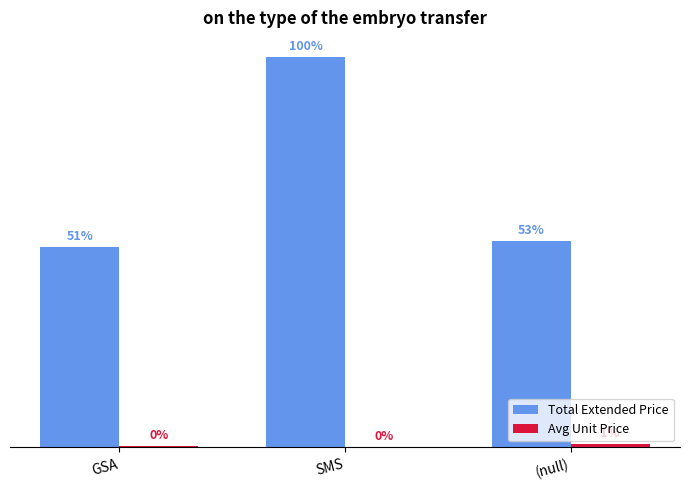

Are the bars grouped side by side (vs. stacked)?

Yes